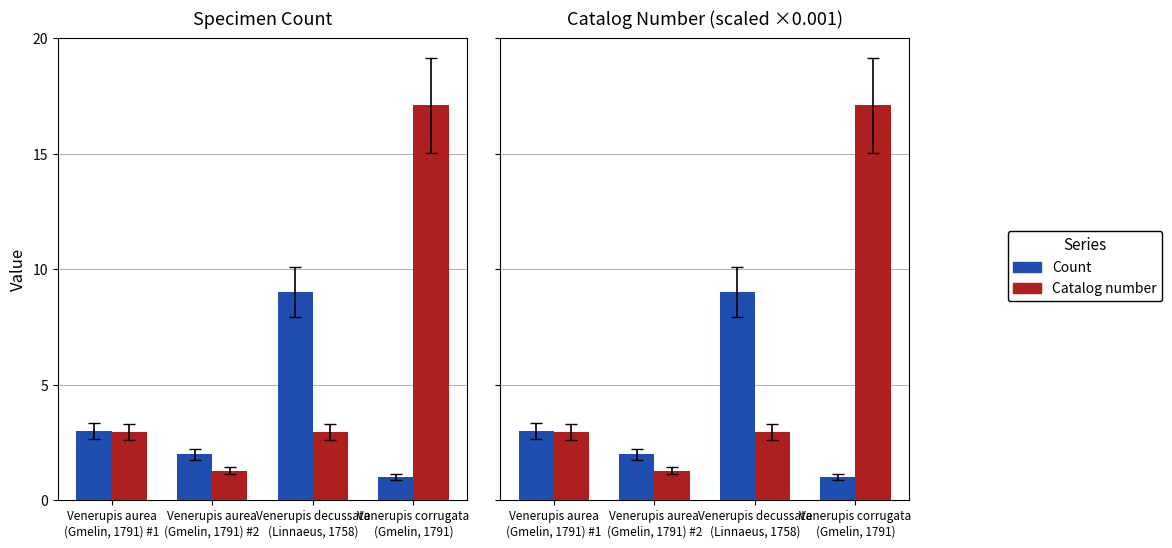

Where does the Catalog number series first go above 2?

Venerupis aurea
(Gmelin, 1791) #1